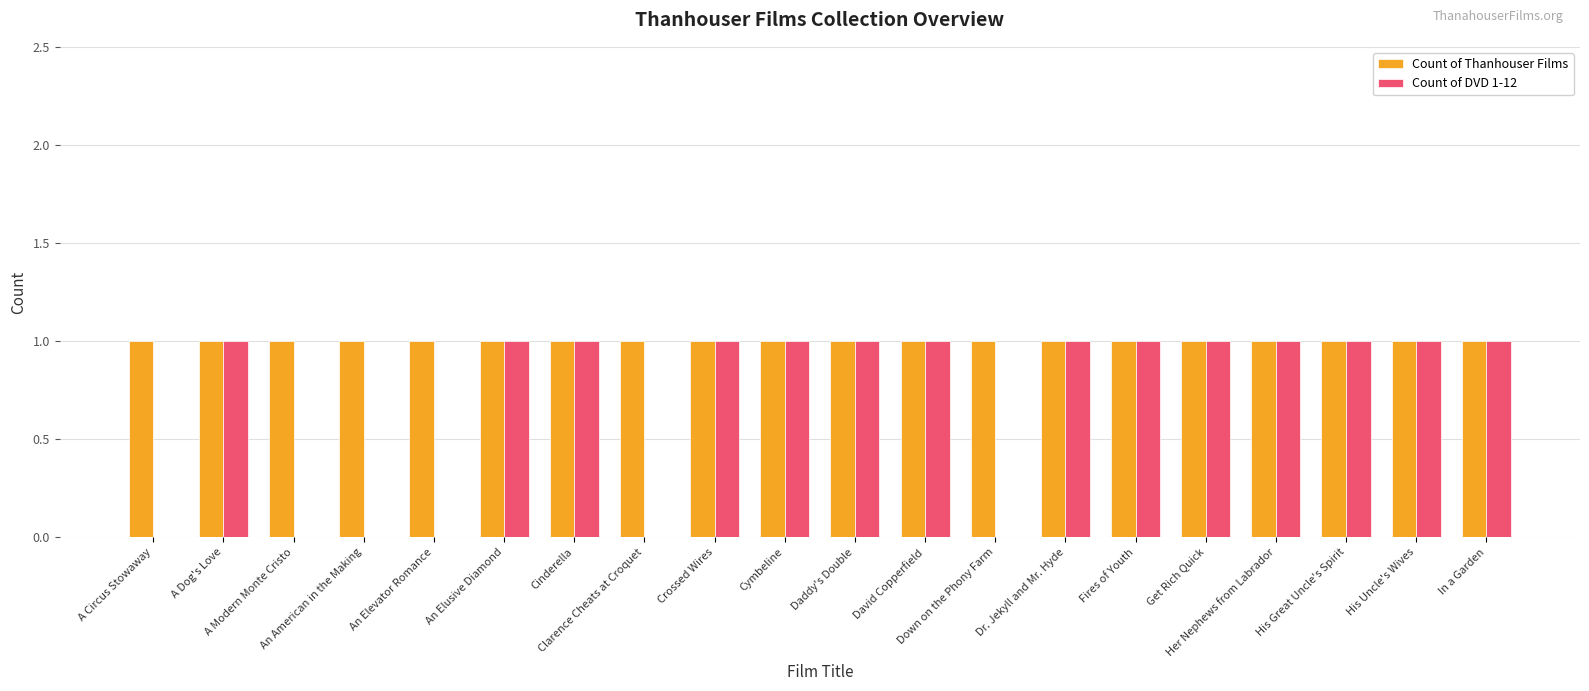

Which series has the largest total across all categories?

Count of Thanhouser Films